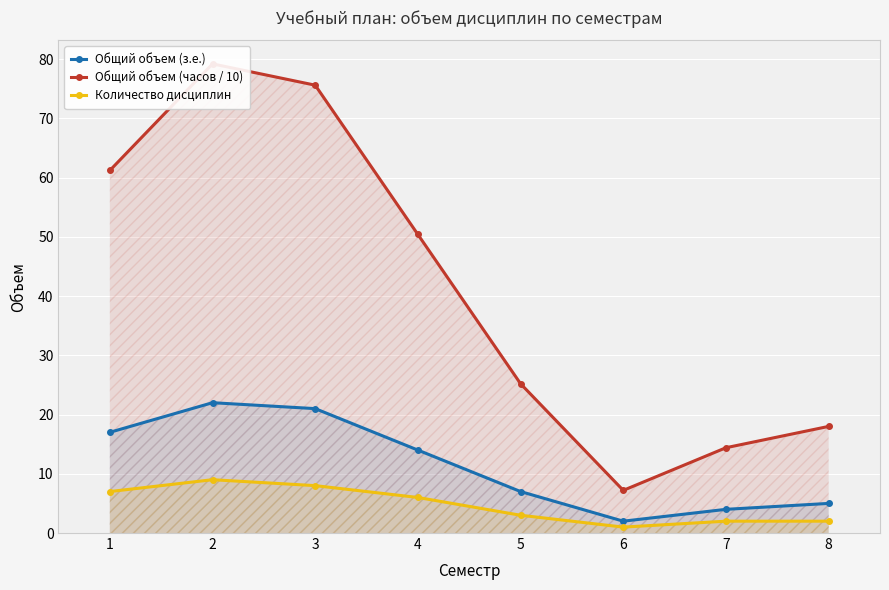

Which series has the largest total across all categories?

Общий объем (часов / 10)